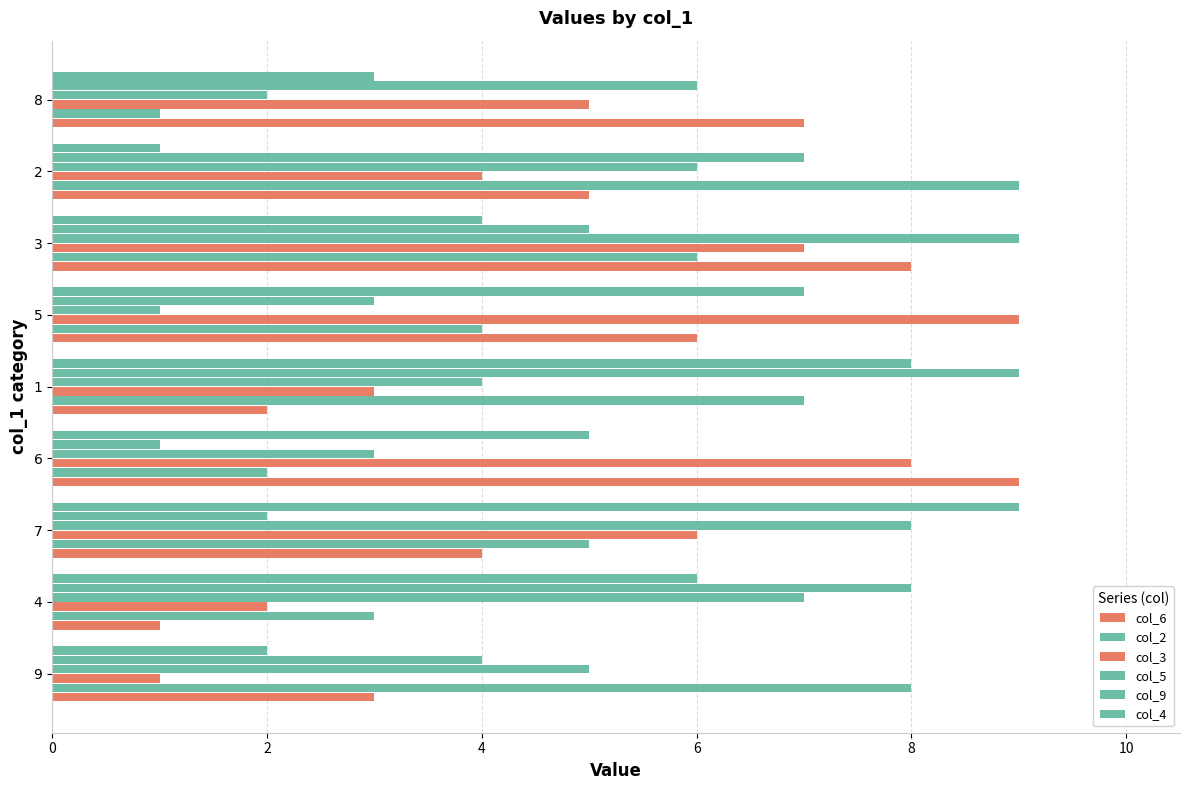

How many data points in col_5 are less than 5?

4